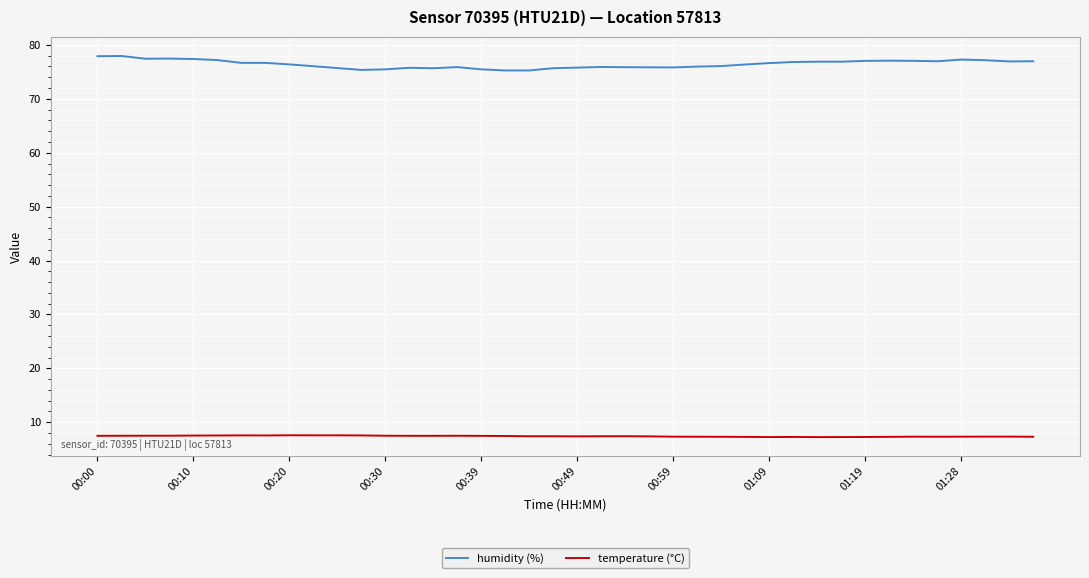

Rank the series by their maximum value, from lowest to highest.

temperature (°C), humidity (%)